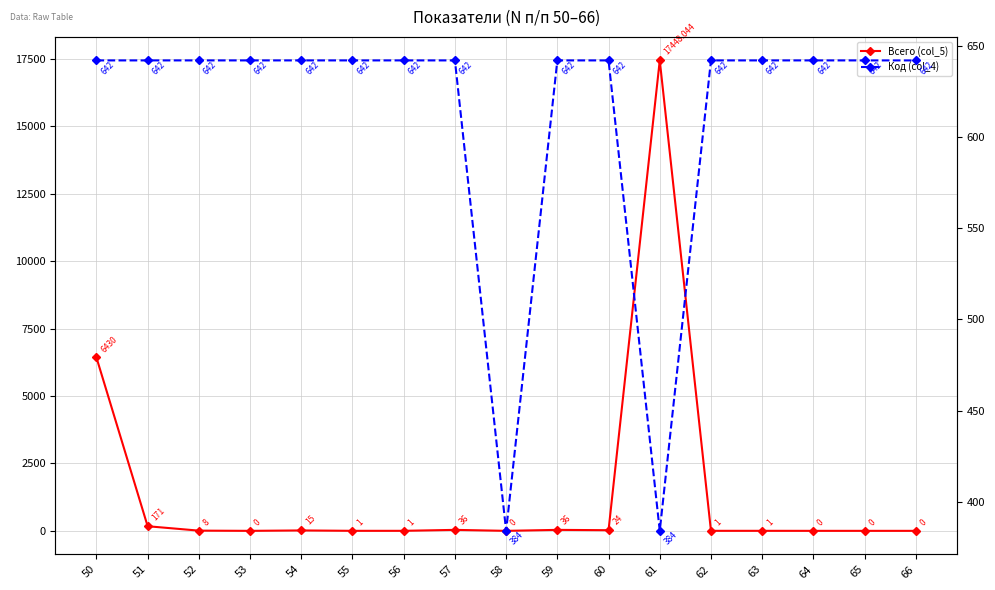

Where is Код (col_4) nearest to the value 513?

50